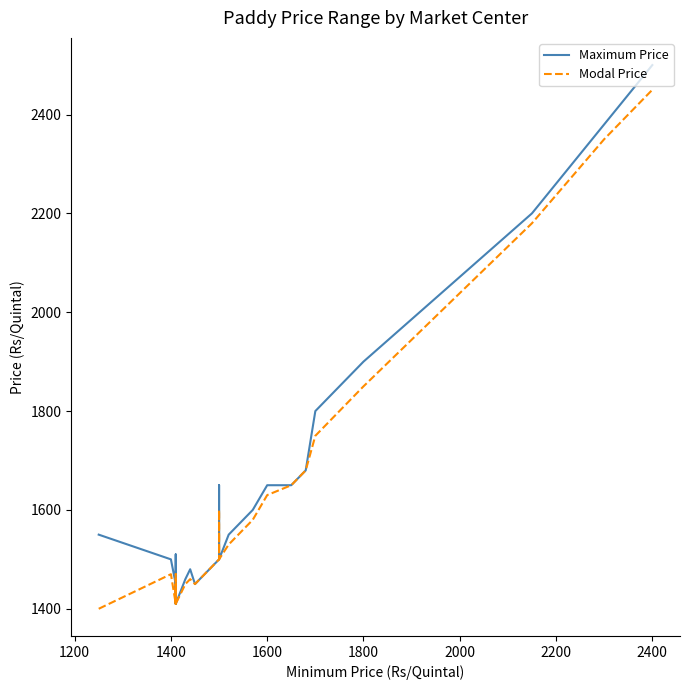

Is the value of Maximum Price at 9 greater than the value of Modal Price at 23?

No